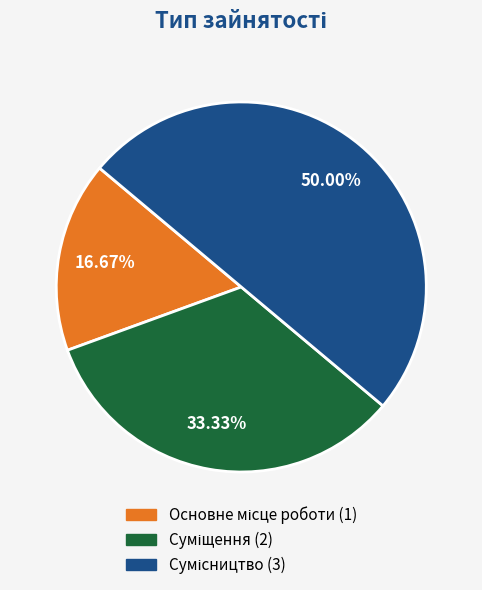

To the nearest percent, what is the average slice percentage?

33%